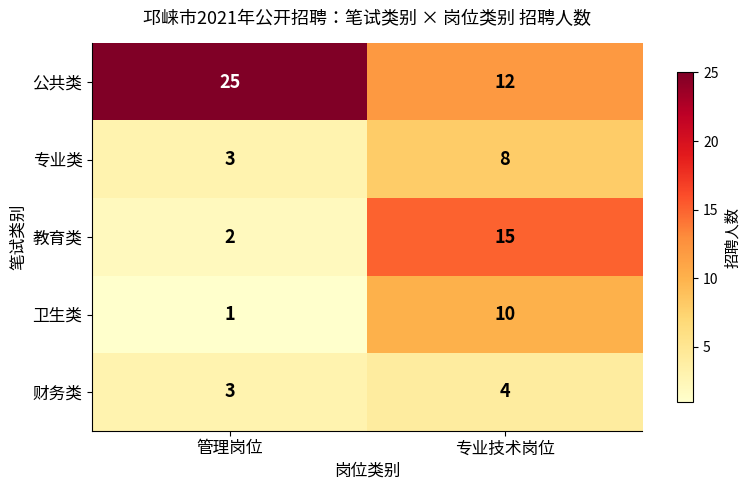

List the series in order of their peak value, highest first.

公共类, 教育类, 卫生类, 专业类, 财务类